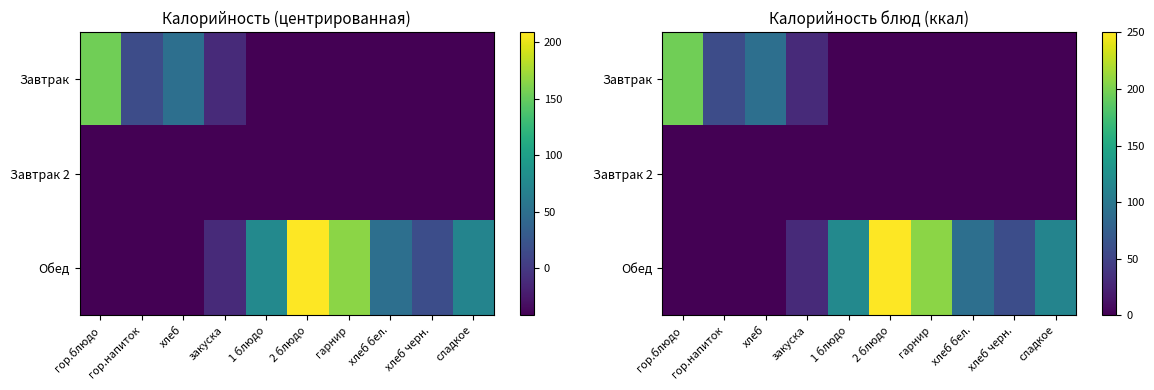

At which category does the chart reach its peak across all series?

2 блюдо